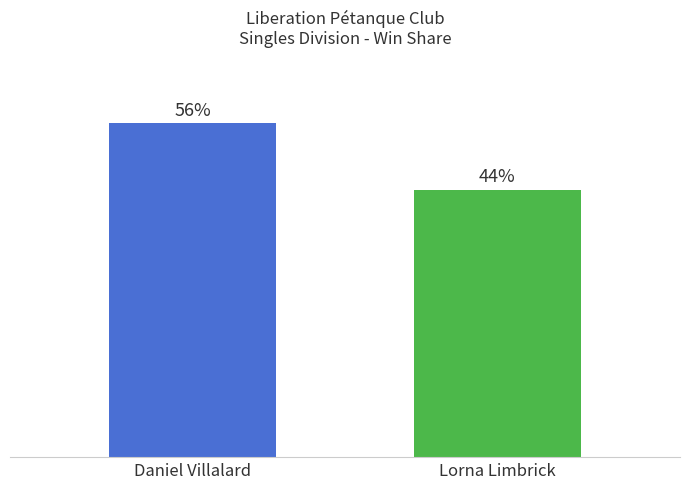

What is the value of the 1st bar from the left?

55.6